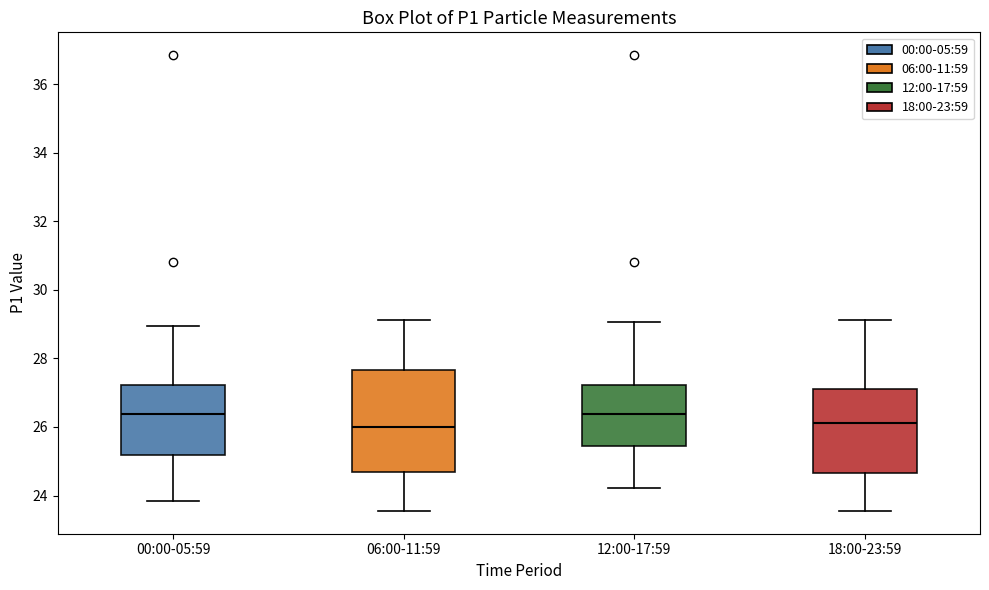

Reading left to right, read every box against the y-axis: the position of its median line, the range the box covers, and the ends of its whiskers. The values are not printed on the chart, so give them approximately, as read against the axis.

00:00-05:59: median 26.4, box 25.2 to 27.2, whiskers 23.8 to 29.0
06:00-11:59: median 26.0, box 24.6 to 27.6, whiskers 23.6 to 29.2
12:00-17:59: median 26.4, box 25.4 to 27.2, whiskers 24.2 to 29.0
18:00-23:59: median 26.2, box 24.6 to 27.2, whiskers 23.6 to 29.2